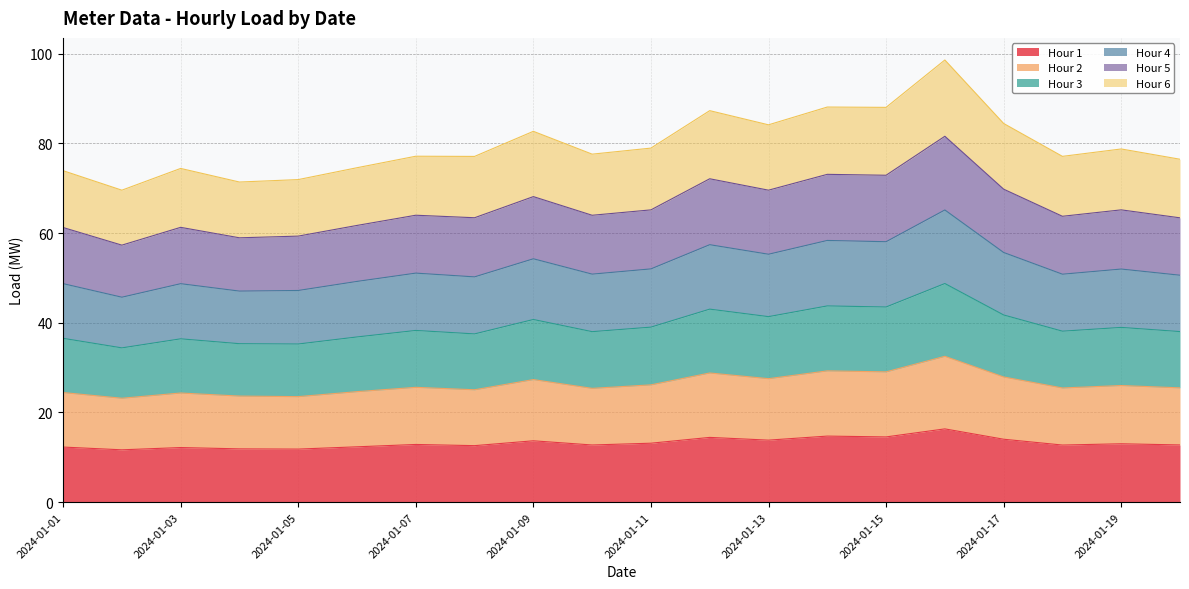

Read the Hour 1 value at 2024-01-15.

14.5